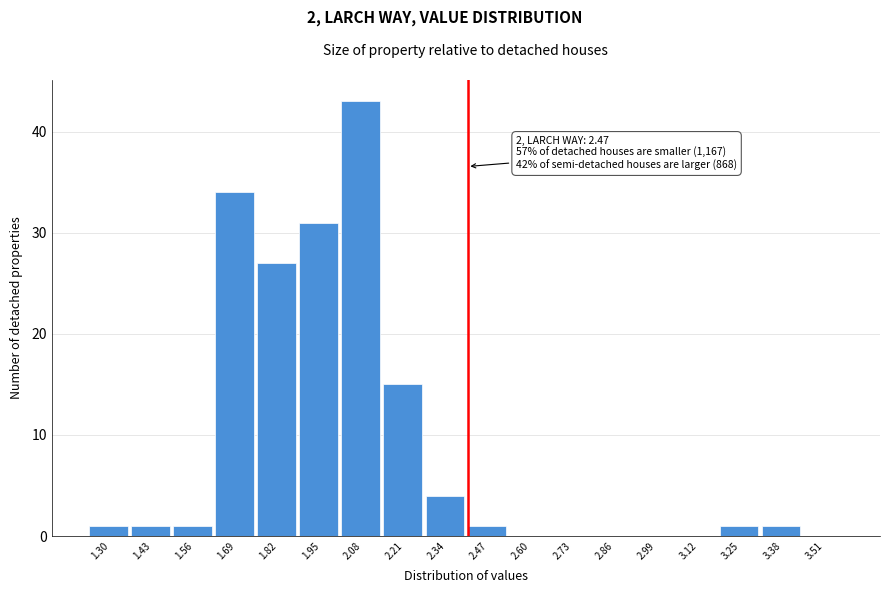

Reading right to left, transcribe all the data shown in this chart.

3.51=0	3.38=1	3.25=1	3.12=0	2.99=0	2.86=0	2.73=0	2.60=0	2.47=1	2.34=4	2.21=15	2.08=43	1.95=31	1.82=27	1.69=34	1.56=1	1.43=1	1.30=1